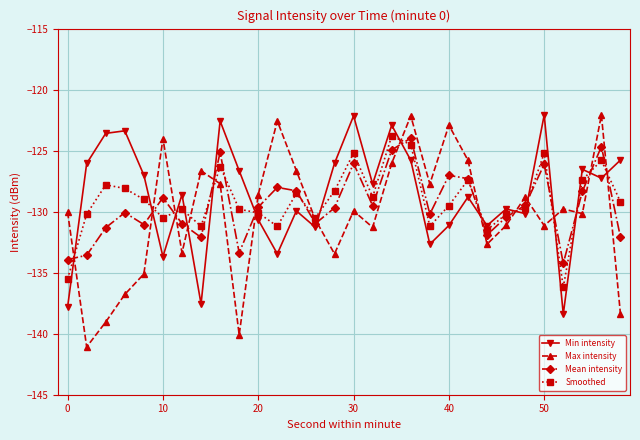

True or false: Mean intensity has more than 1 interior local peaks.

True